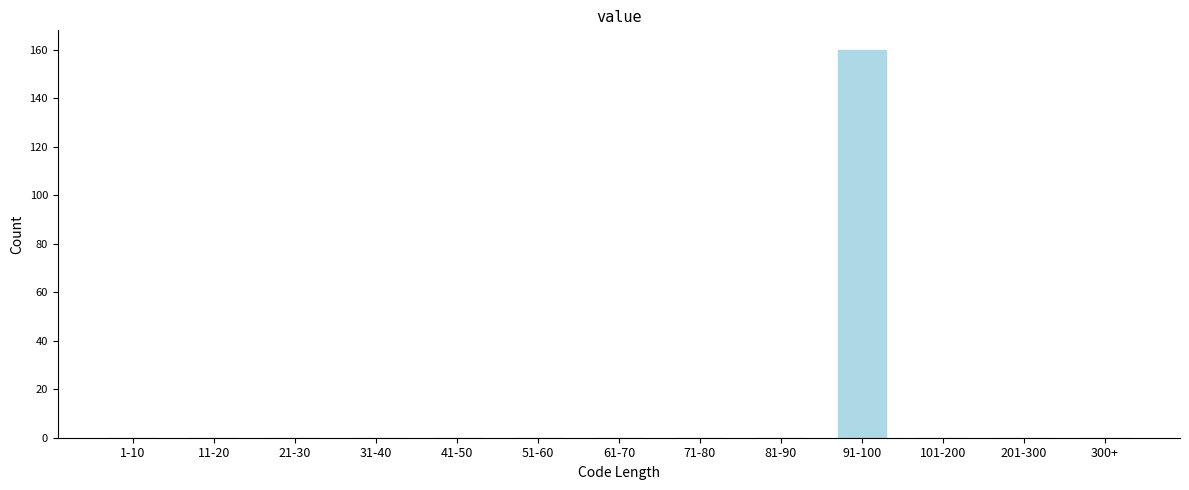

Reading left to right, what are all the values shown in this chart?

1-10=0	11-20=0	21-30=0	31-40=0	41-50=0	51-60=0	61-70=0	71-80=0	81-90=0	91-100=160	101-200=0	201-300=0	300+=0